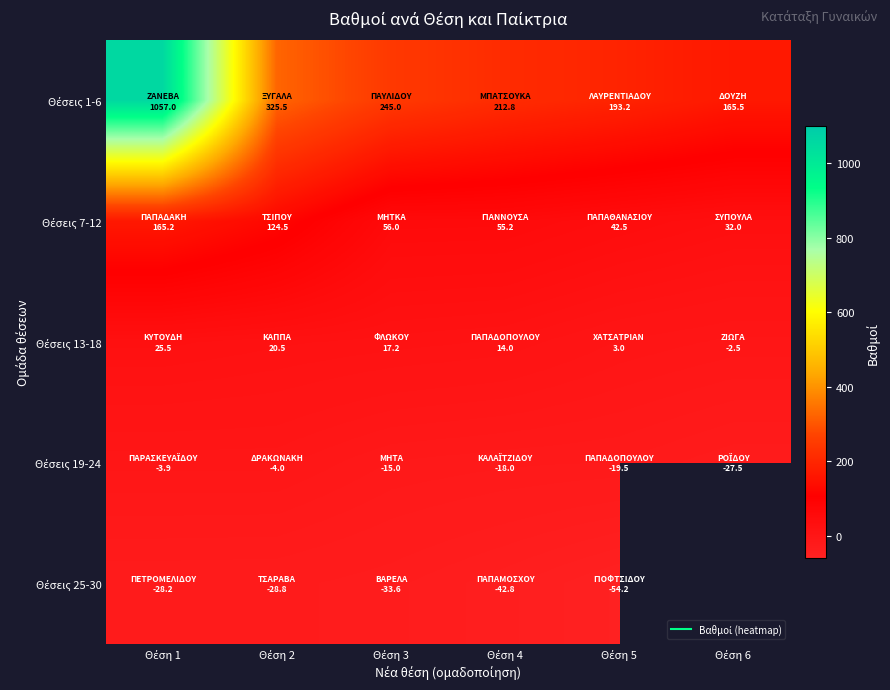

List the labels in order of Θέσεις 1-6 value, largest first.

Θέση 1, Θέση 2, Θέση 3, Θέση 4, Θέση 5, Θέση 6